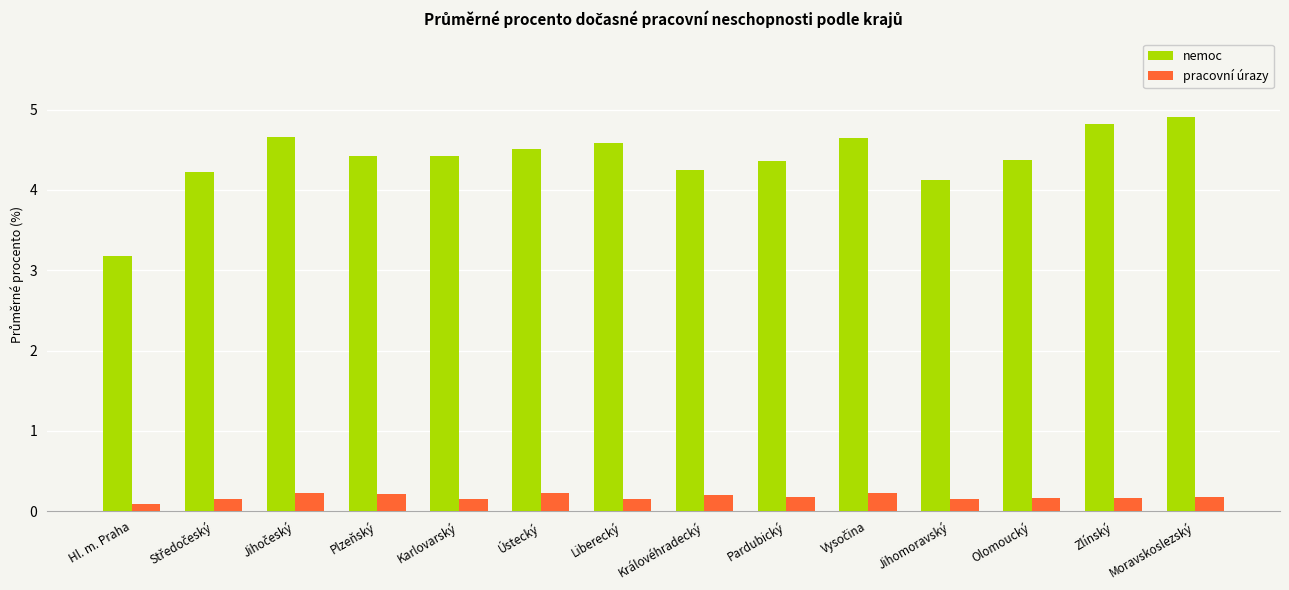

What are all the series names shown in the legend?

nemoc, pracovní úrazy